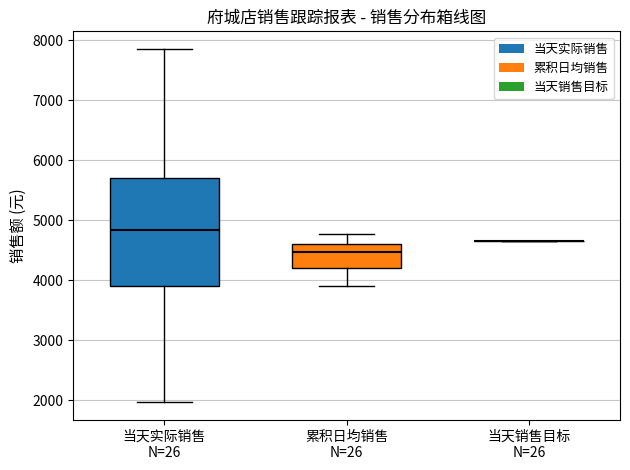

Reading left to right, read every box against the y-axis: the position of its median line, the range the box covers, and the ends of its whiskers. The values are not printed on the chart, so give them approximately, as read against the axis.

当天实际销售 N=26: median 4800, box 3900 to 5700, whiskers 2000 to 7900
累积日均销售 N=26: median 4500, box 4200 to 4600, whiskers 3900 to 4800
当天销售目标 N=26: box collapsed to a line at 4700, whiskers 4700 to 4700